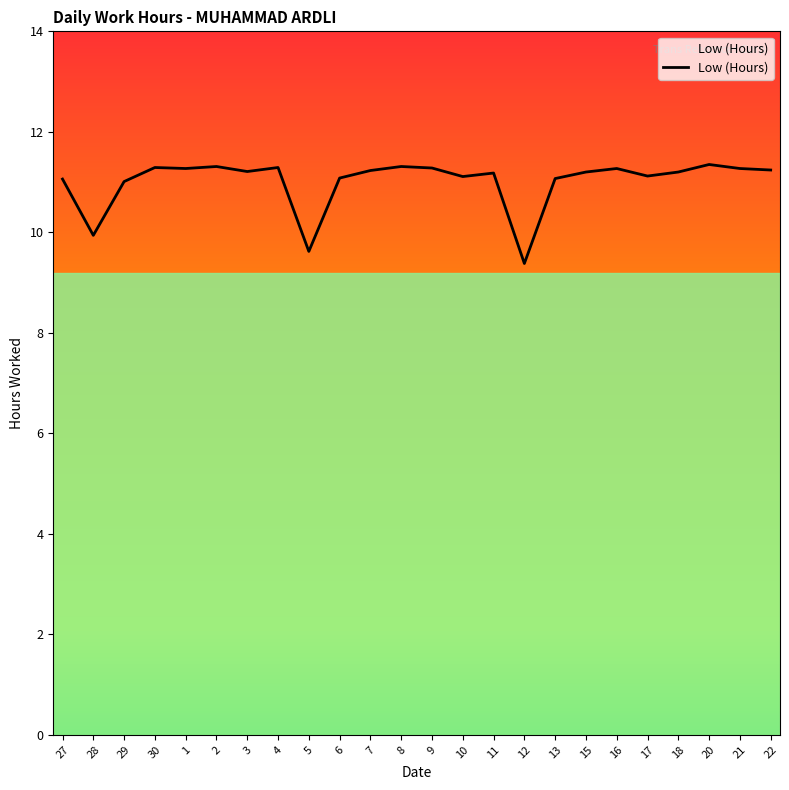

What position from the right is 30?

21